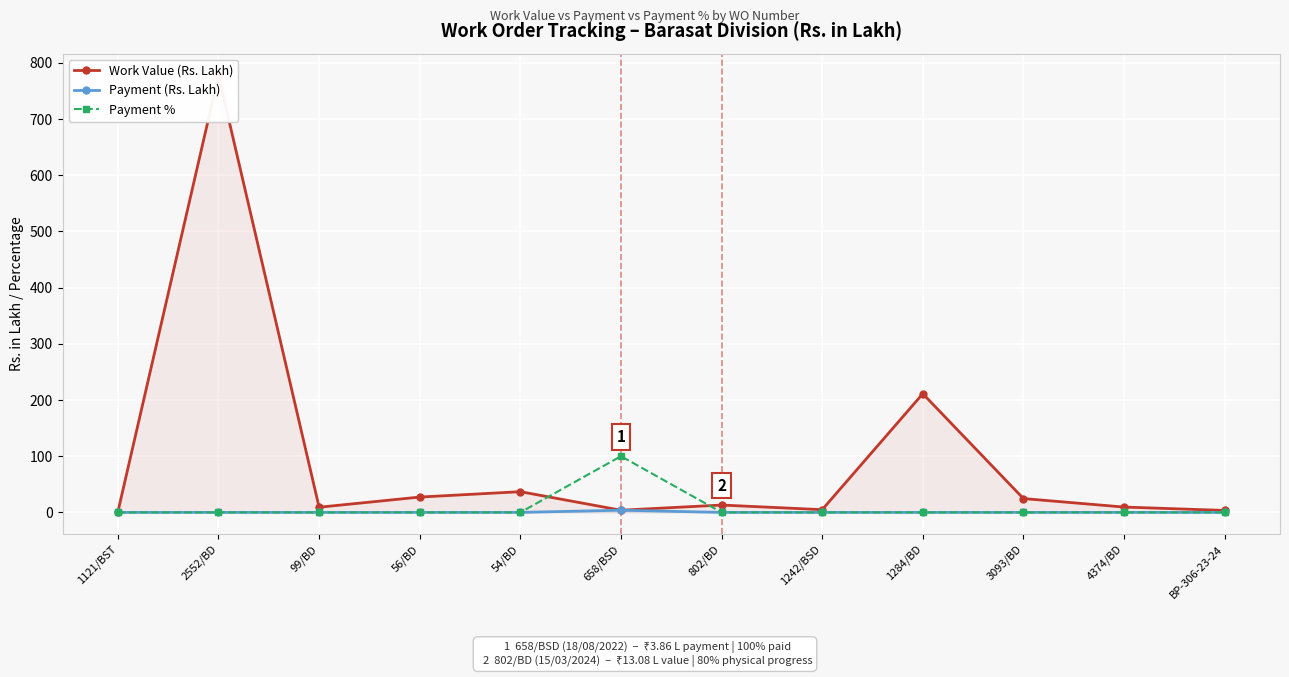

True or false: Payment (Rs. Lakh) and Payment % cross at least once.

False